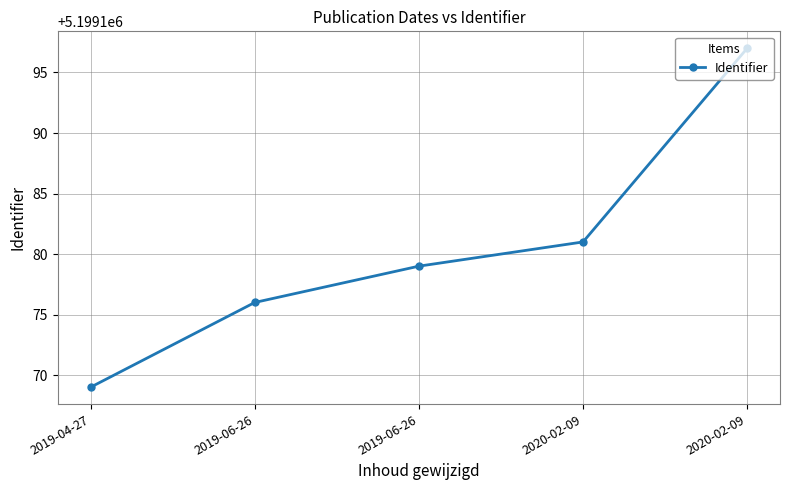

Is this an area chart (filled region under the line)?

No